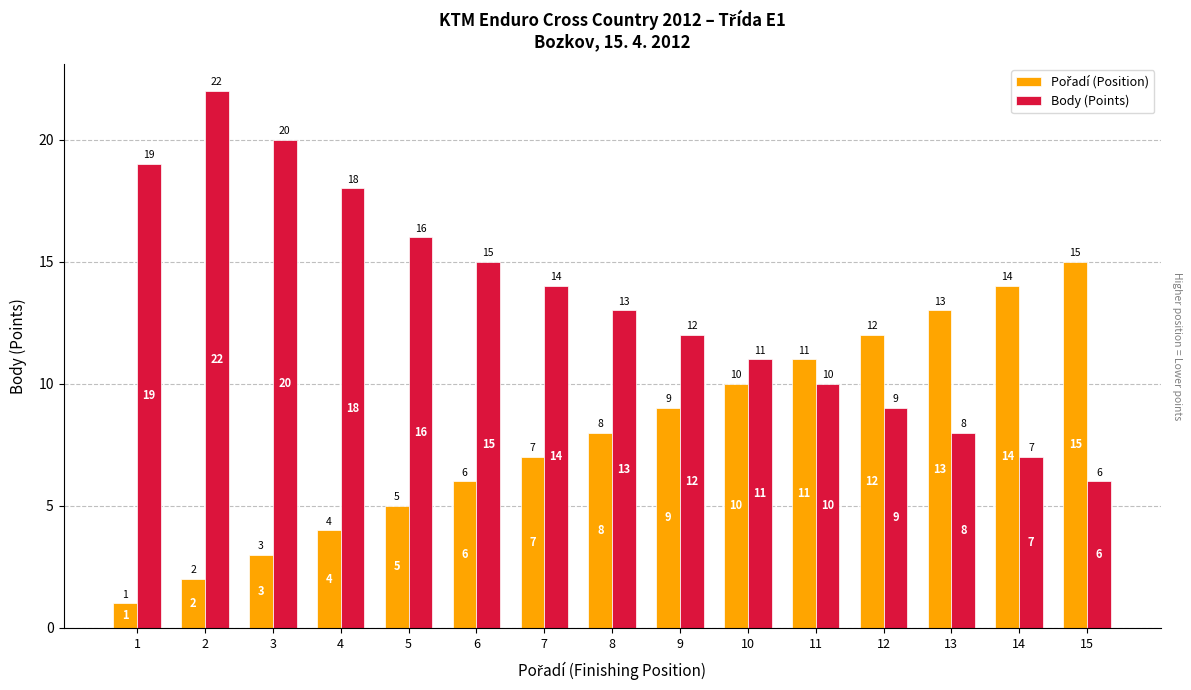

Does the chart contain stacked bars?

No